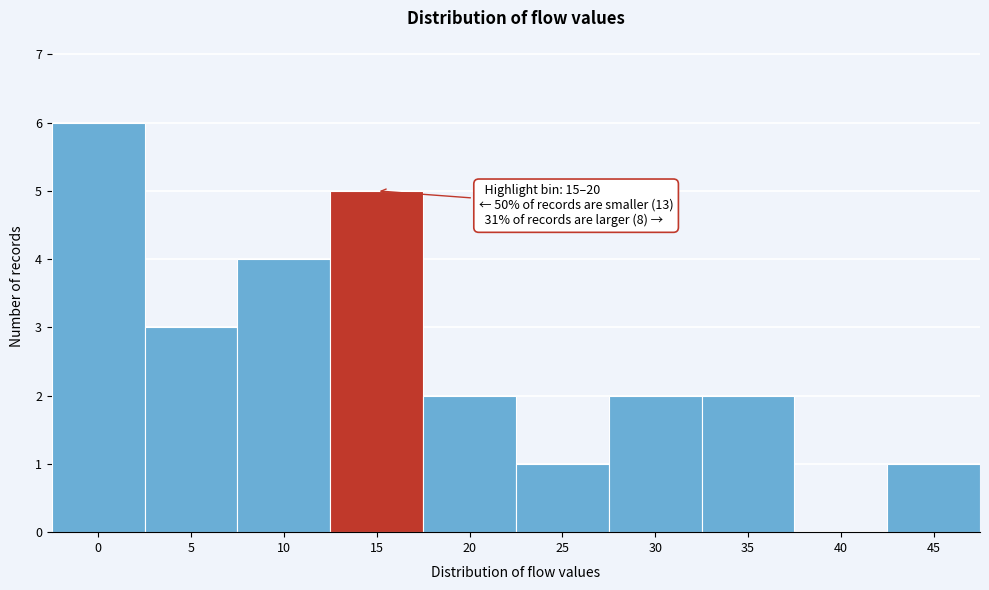

Reading left to right, what are all the values shown in this chart?

0=6	5=3	10=4	15=5	20=2	25=1	30=2	35=2	40=0	45=1